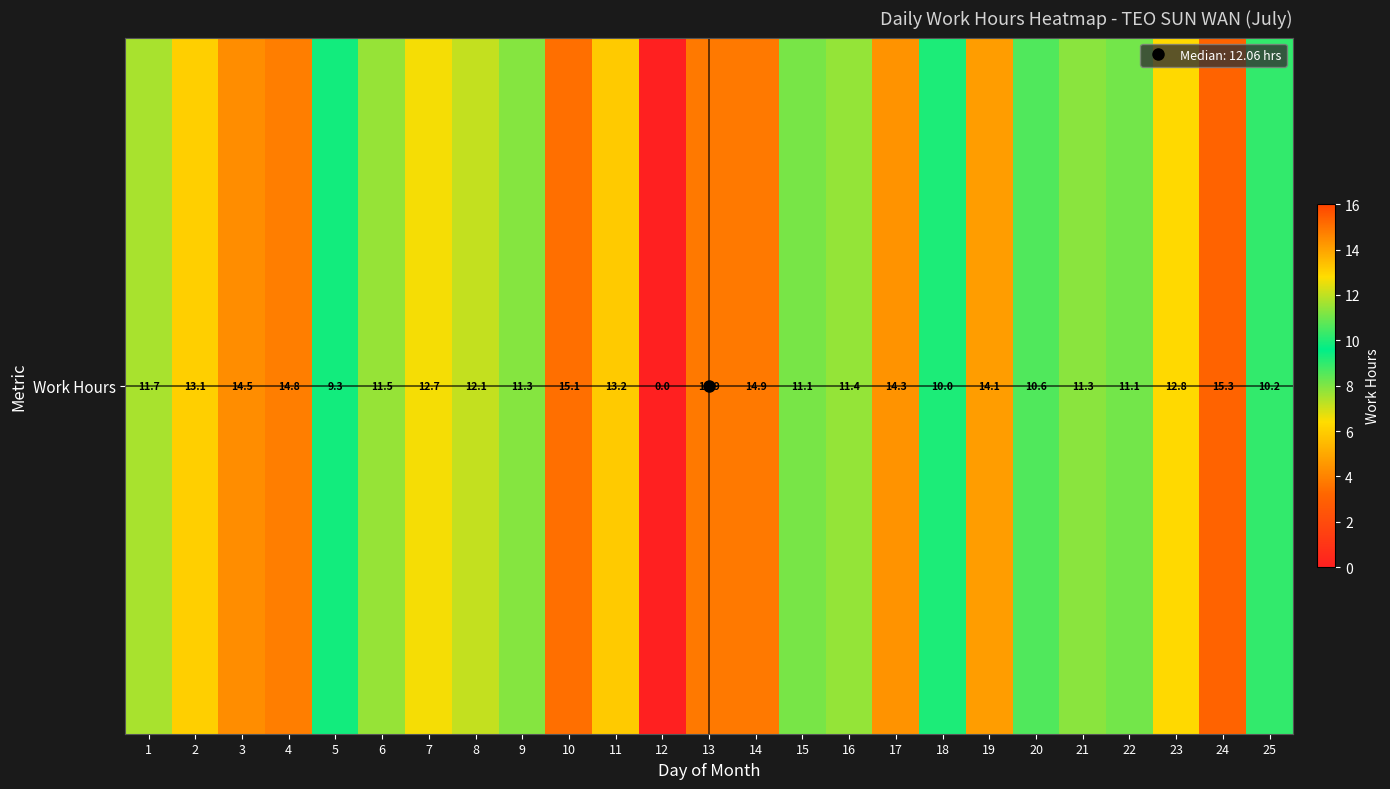

The chart shows a value of 26.1 at 24. True or false?

False